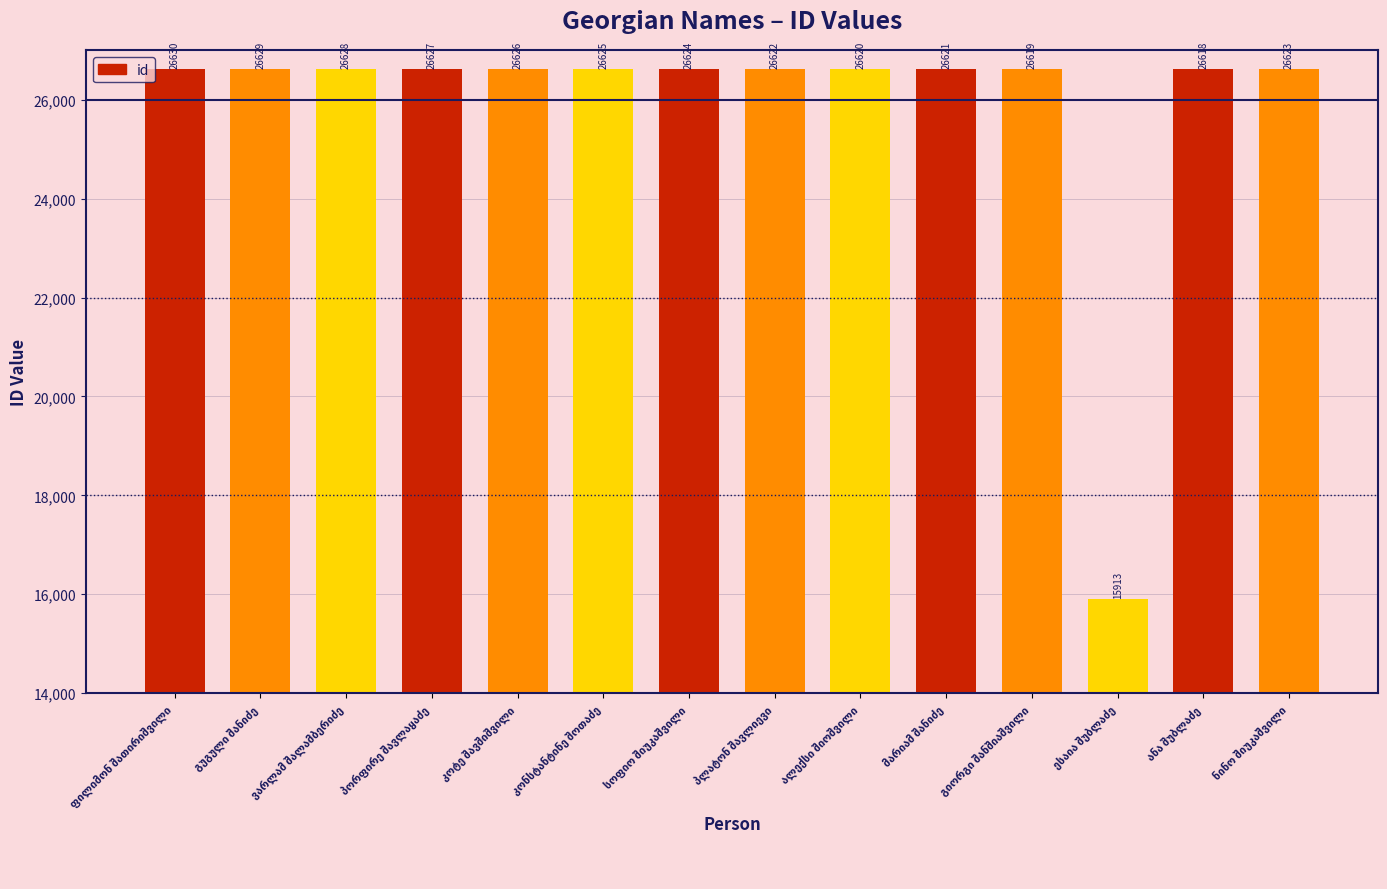

What is the maximum value shown in the chart?

26630